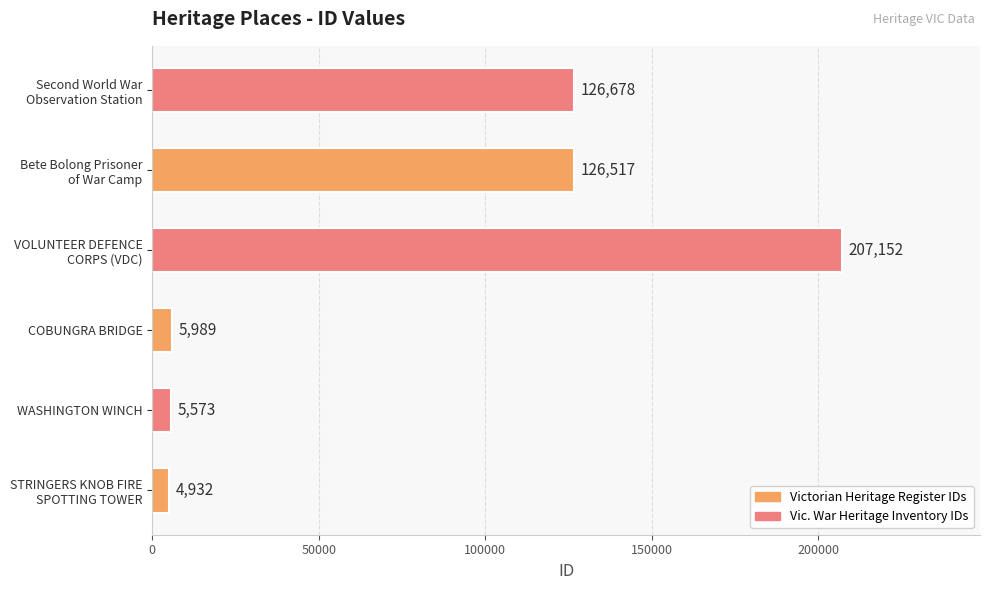

Reading bottom to top, list all the values displayed in this chart.

4932	5573	5989	207152	126517	126678